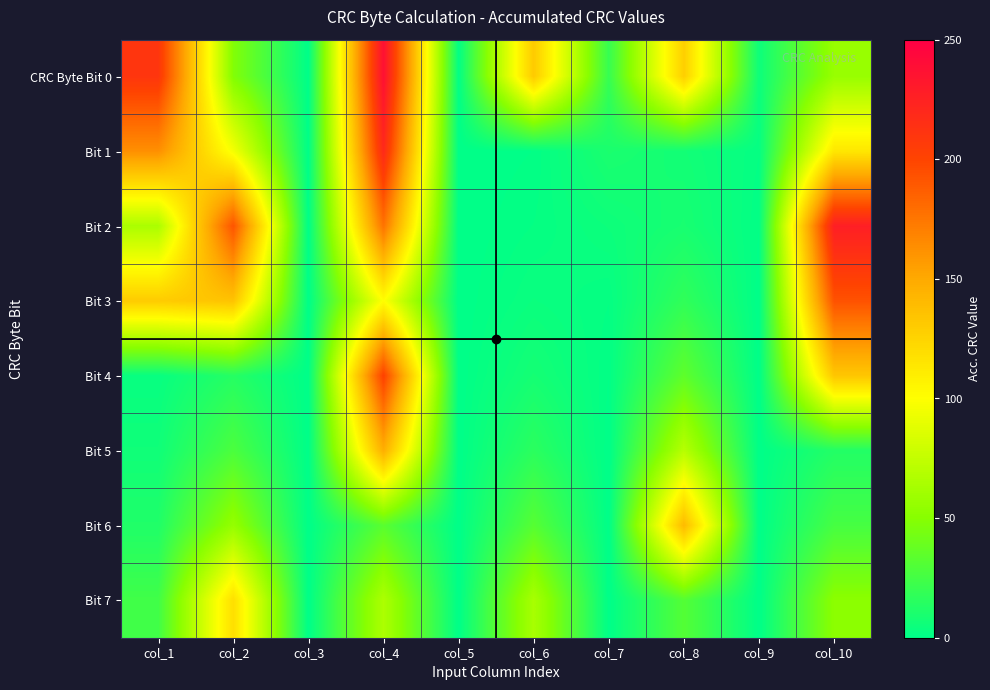

At which category does the chart reach its minimum across all series?

col_3